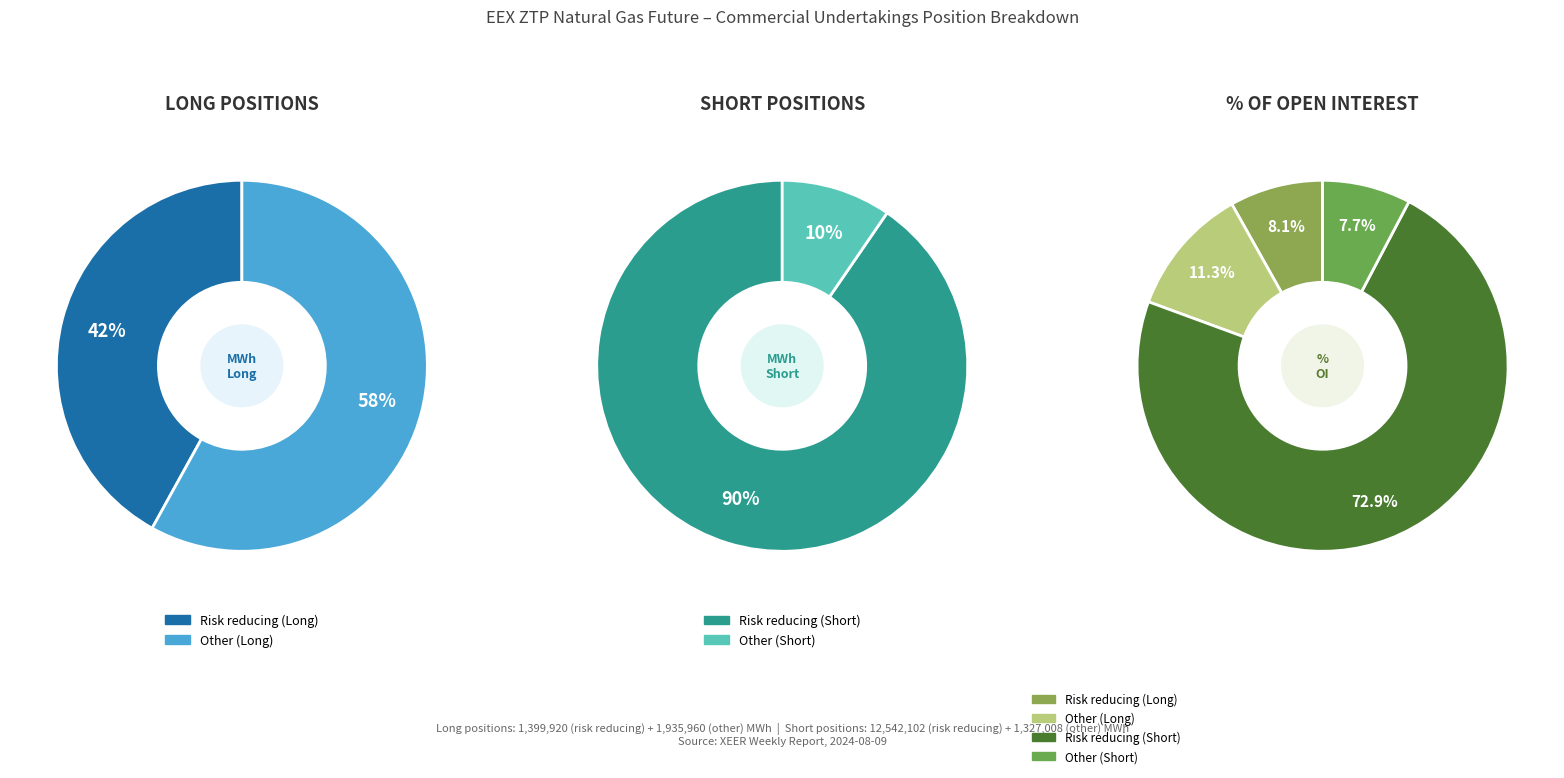

To the nearest percent, what is the difference between the Other (Long) and Risk reducing (Short) slice percentages?

62%